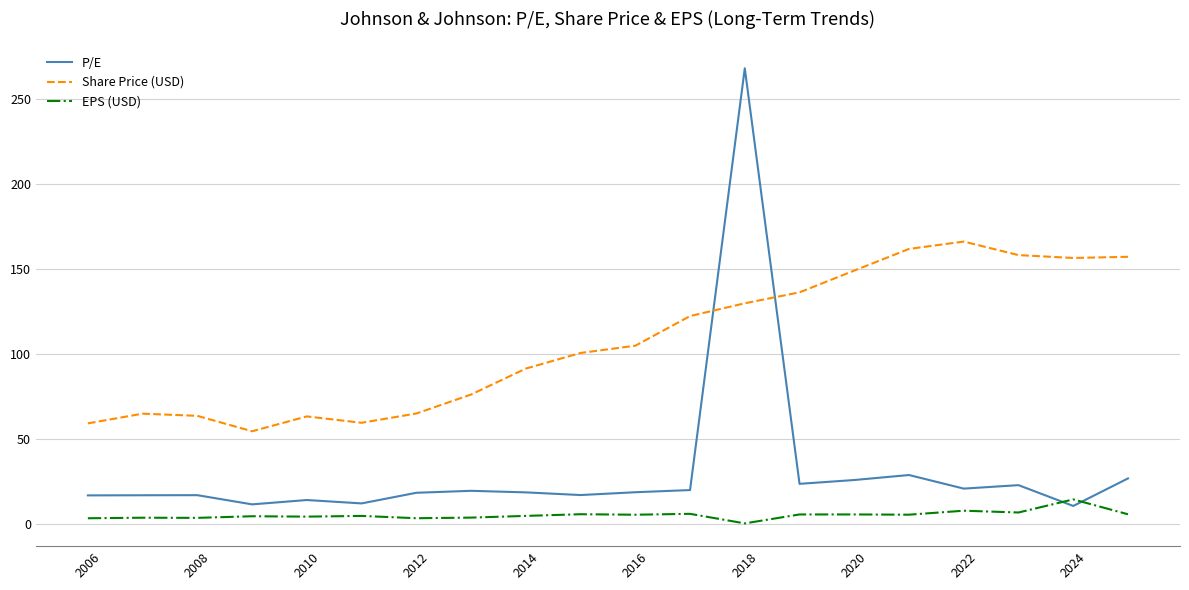

Rank the series by their average value, from highest to lowest.

Share Price (USD), P/E, EPS (USD)